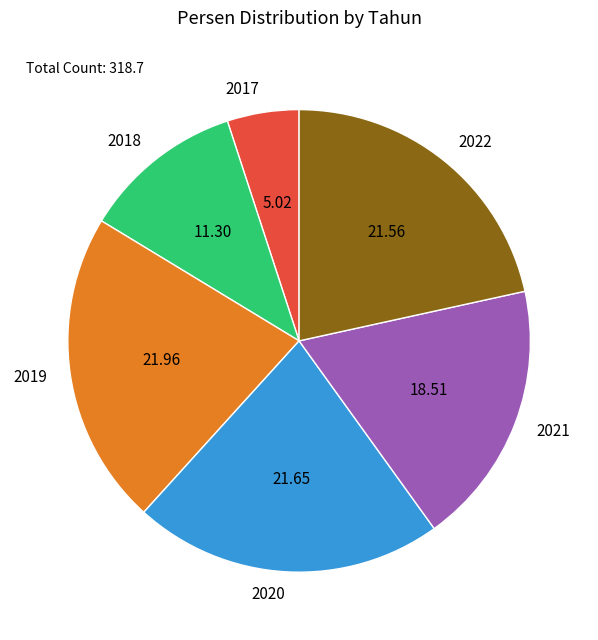

Combined, do 2020 and 2021 account for over 50%?

No